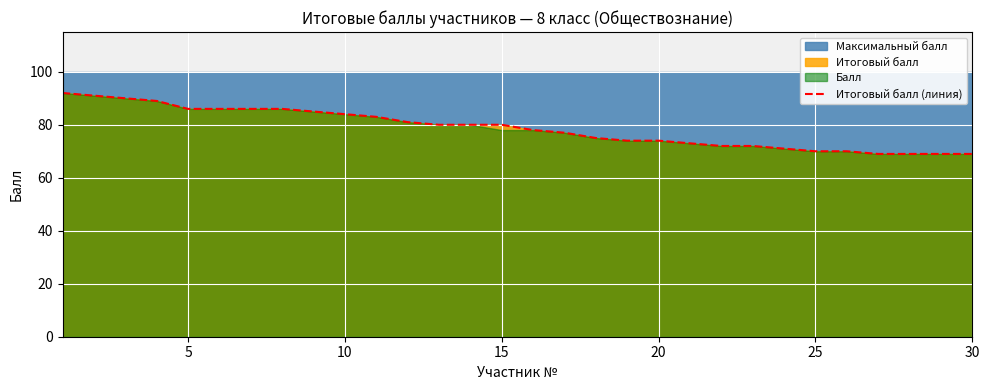

Reading left to right, transcribe all the data shown in this chart.

92	91	90	89	86	86	86	86	85	84	83	81	80	80	80	78	77	75	74	74	73	72	72	71	70	70	69	69	69	69